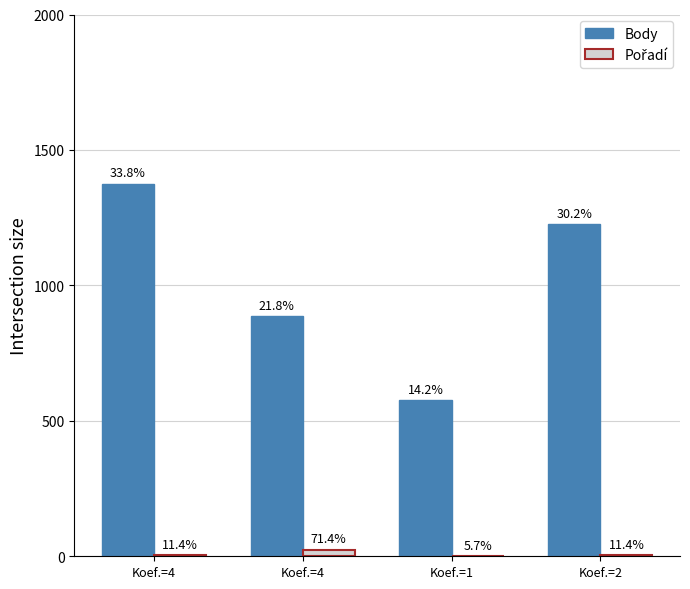

Reading right to left, extract all data points from this chart.

Body: 1226	578	886	1376
Pořadí: 4	2	25	4